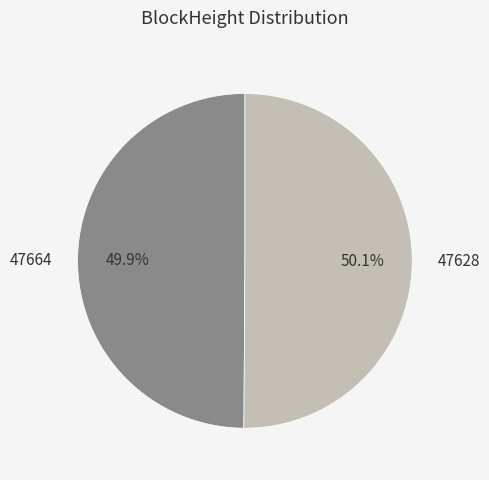

Count the number of slices in the pie.

2